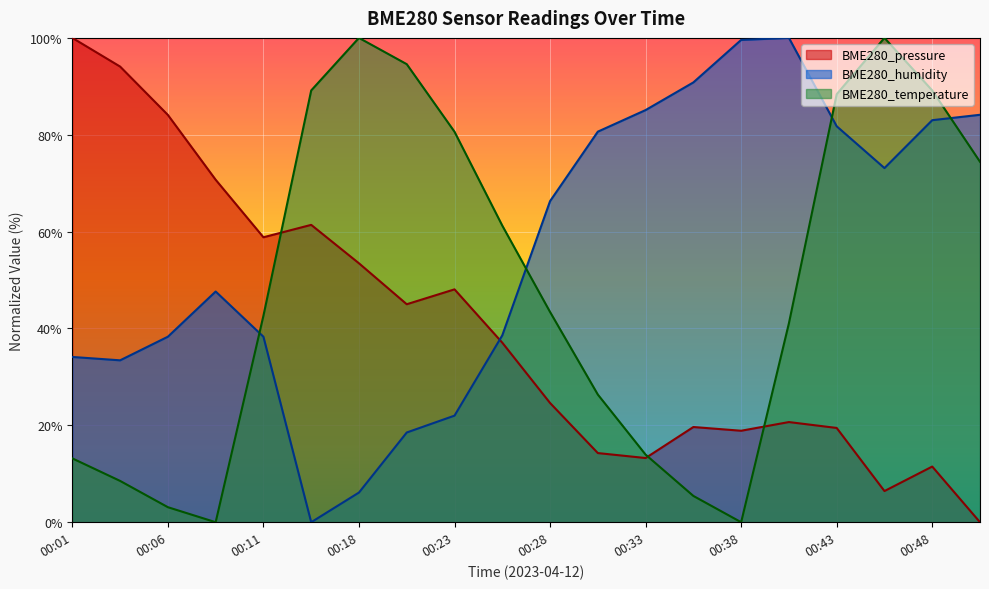

What are all the series names shown in the legend?

BME280_pressure, BME280_humidity, BME280_temperature